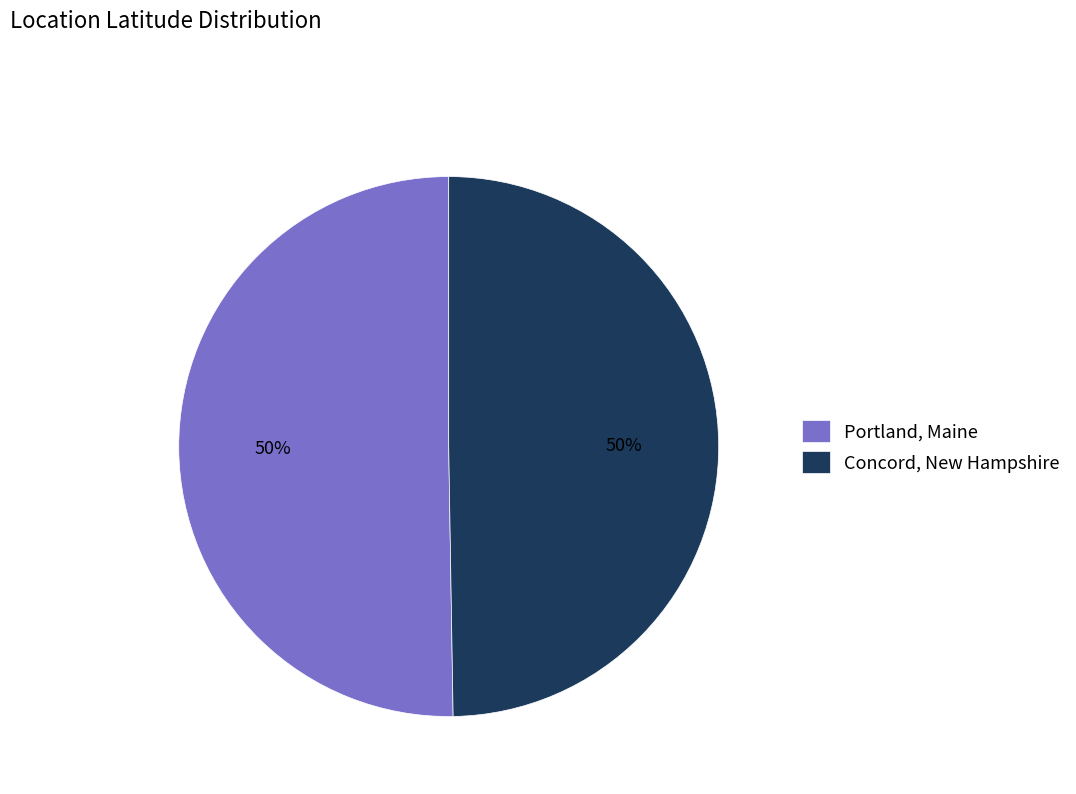

Count the number of slices in the pie.

2